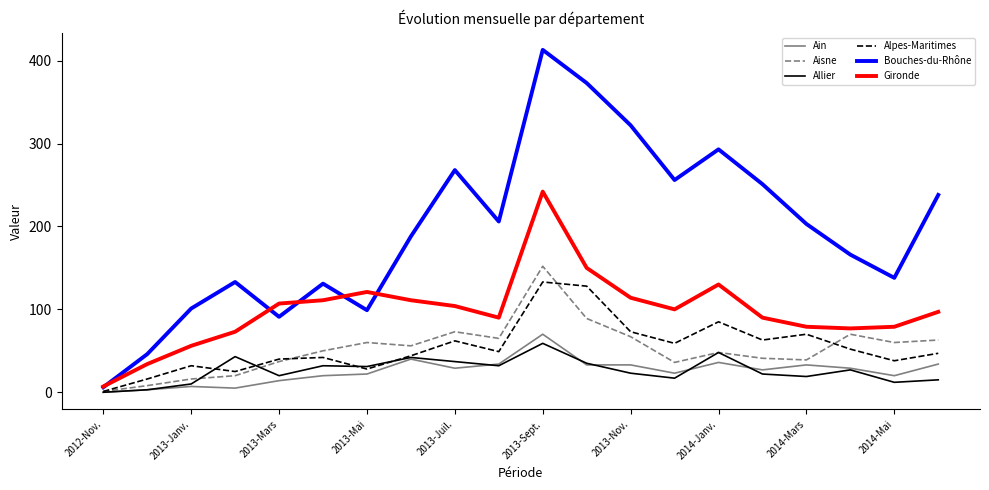

What is the average value of the Bouches-du-Rhône series?

196